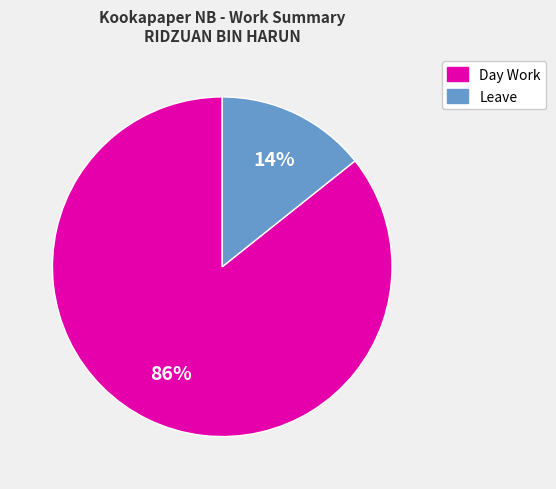

To the nearest percent, what is the average slice percentage?

50%